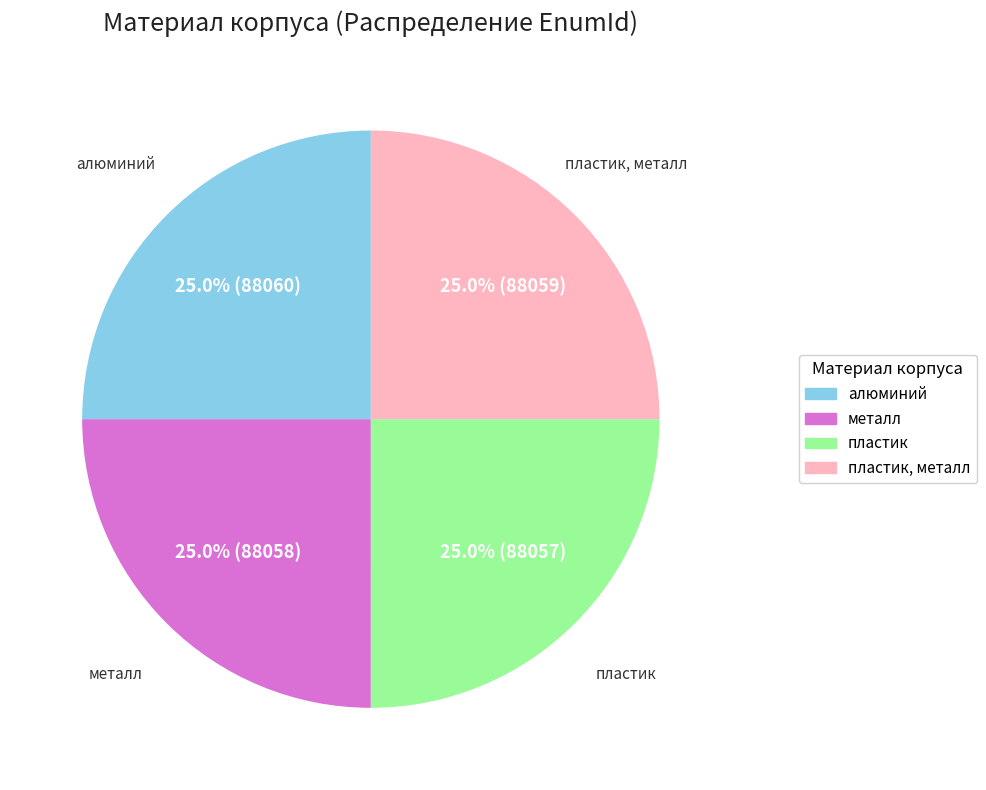

How many segments does this pie chart have?

4